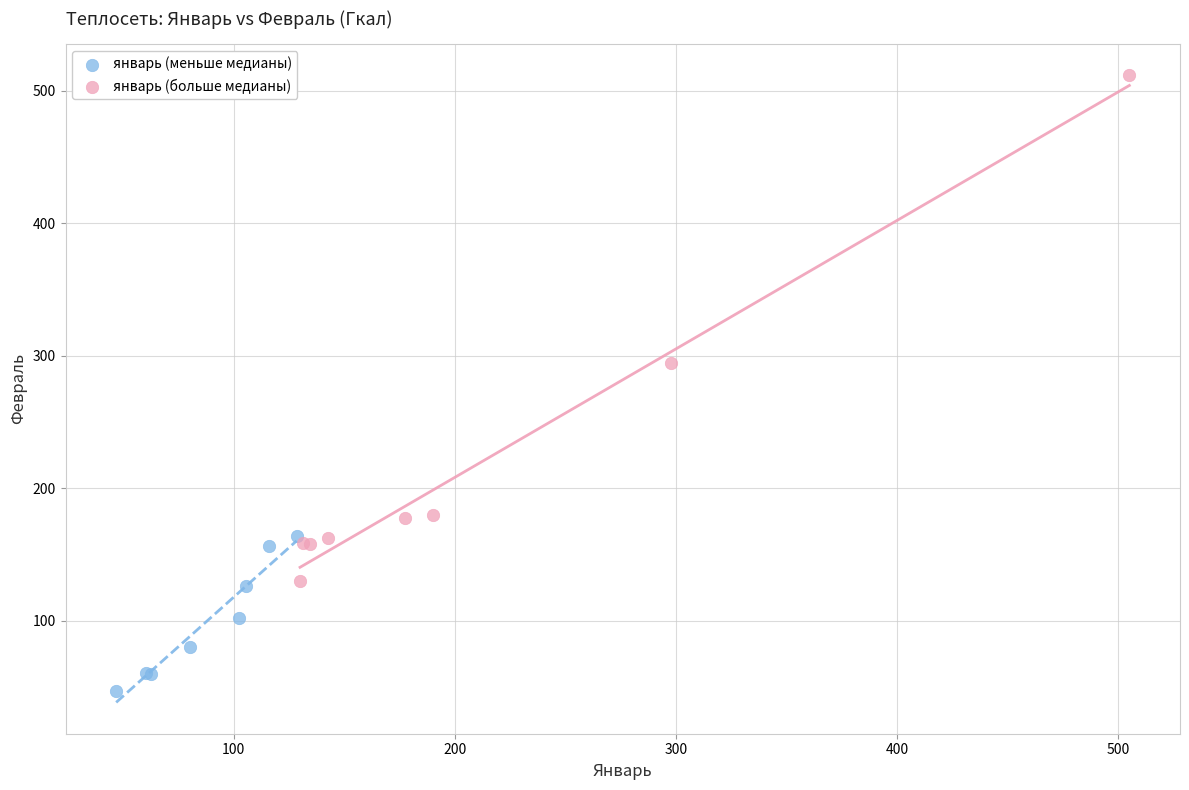

Which series has the widest spread of Y values?

январь (больше медианы)